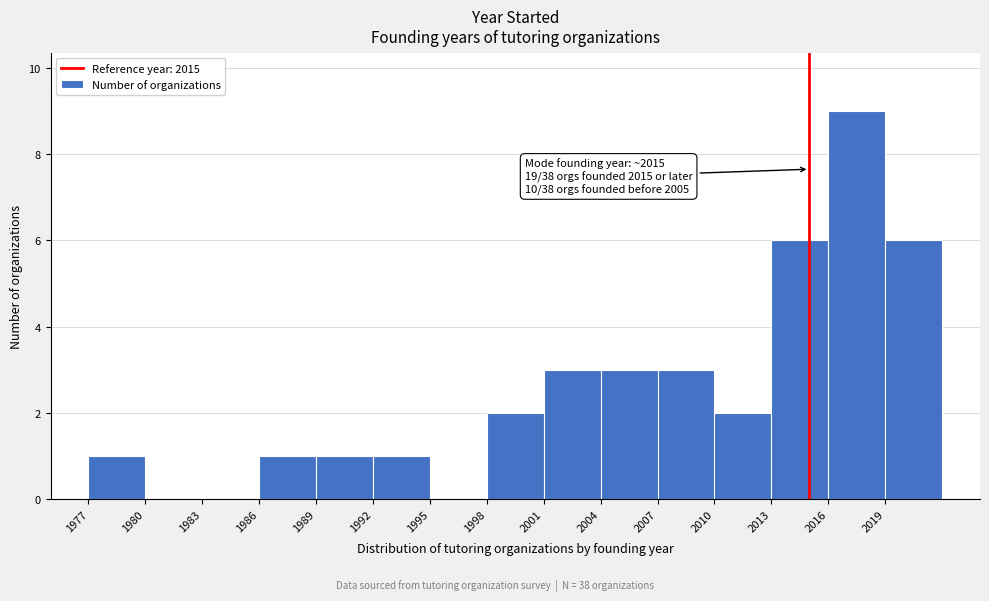

Over which range of the x-axis is the bar tallest?

2016 to 2019